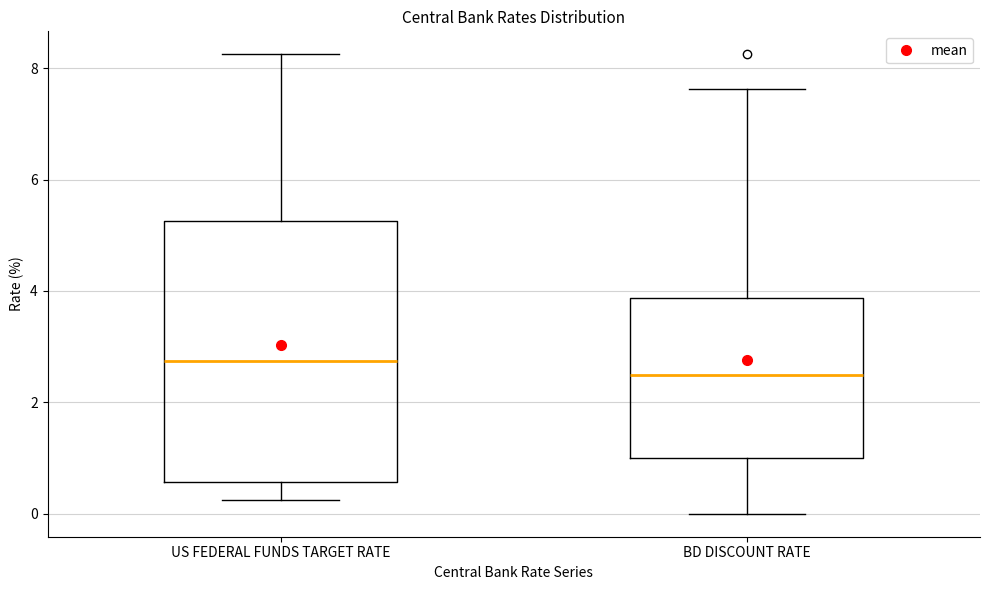

Which box is the tallest, from its lower edge to its upper edge?

US FEDERAL FUNDS TARGET RATE